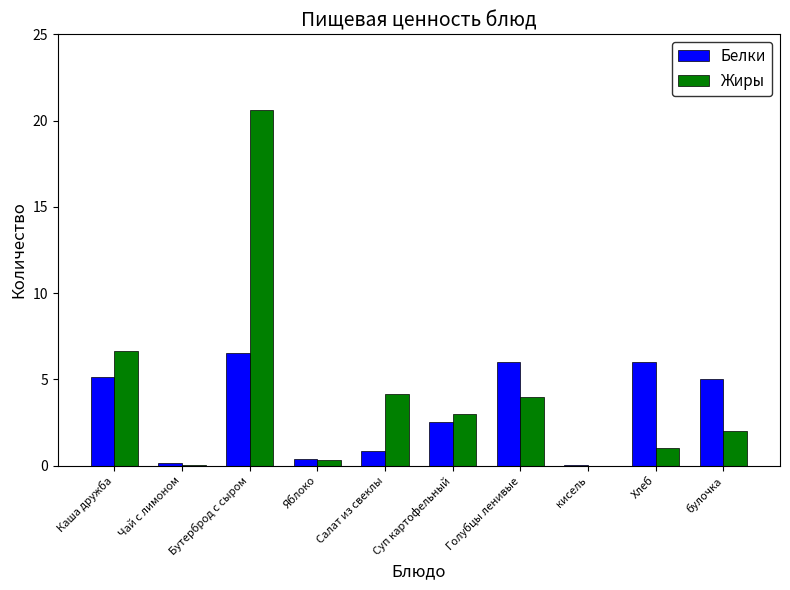

The value of Белки at Каша дружба is 3.3. True or false?

False